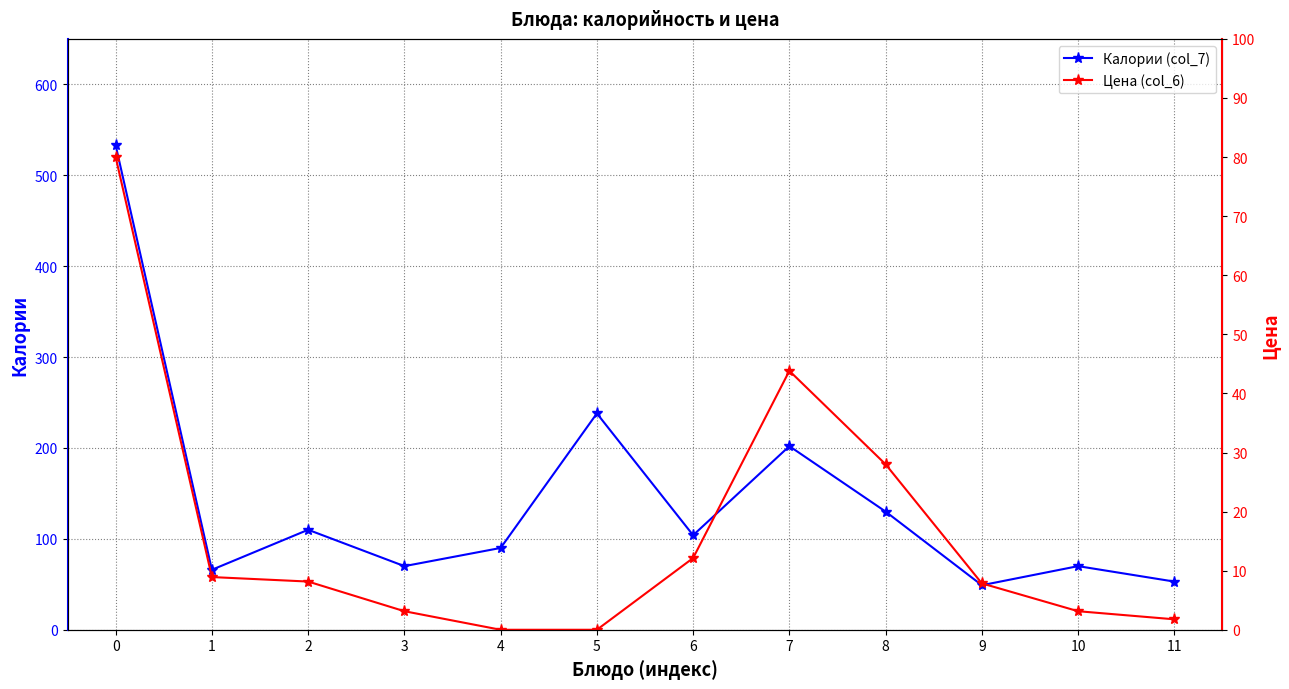

In Цена (col_6), how many points are higher than both neighbors (excluding endpoints)?

1